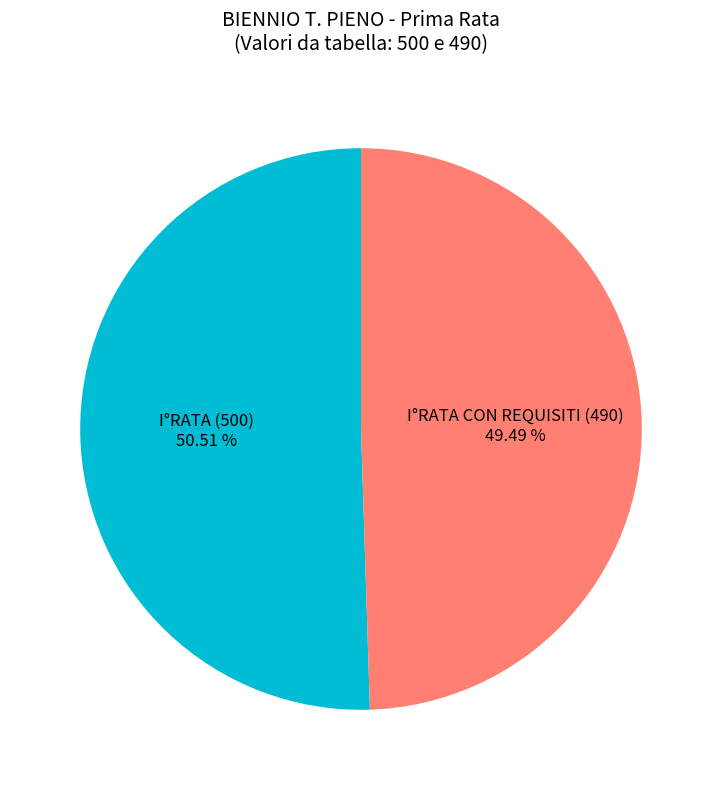

Do I°RATA CON REQUISITI (490) and I°RATA (500) together represent more than half of the pie?

Yes